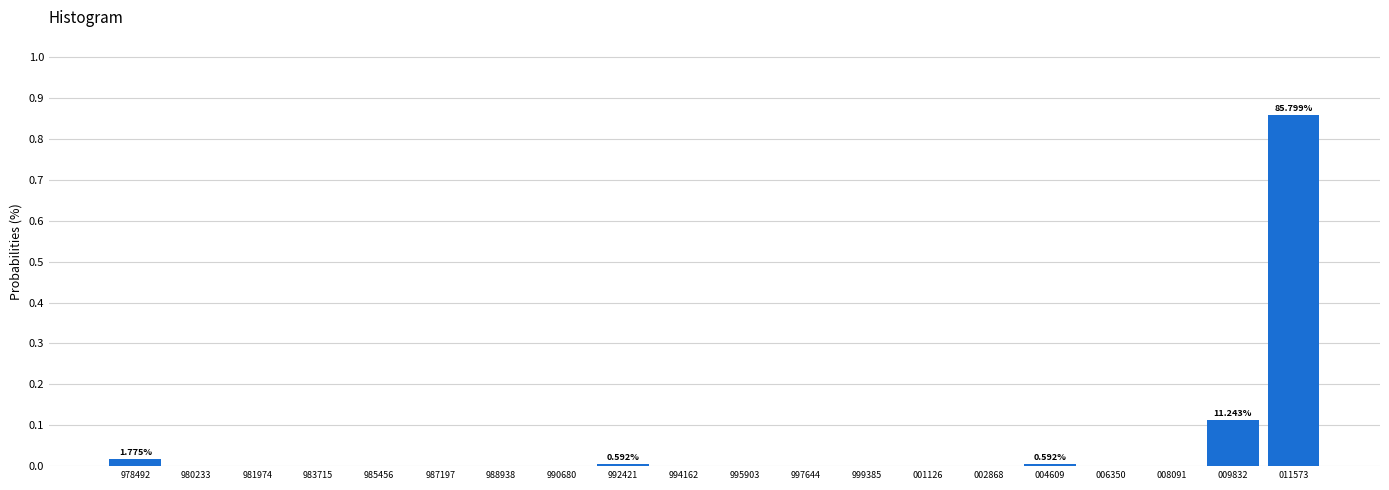

What is the sum of all values?

1.0